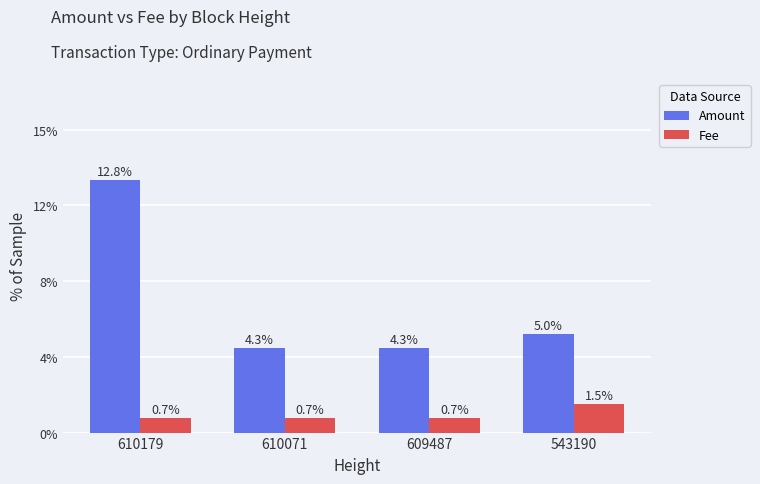

List the labels in order of Amount value, smallest first.

610071, 609487, 543190, 610179